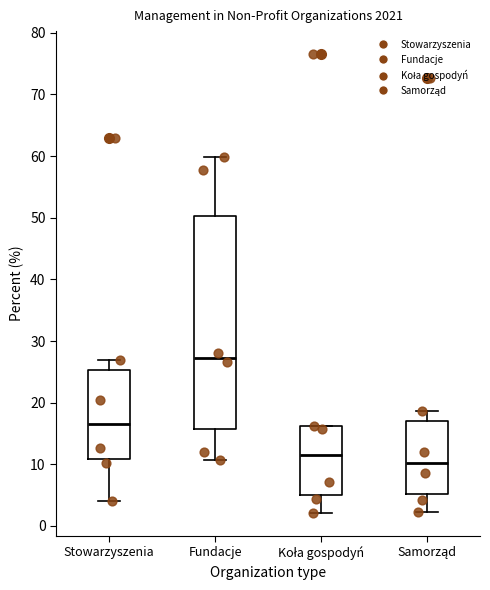

Where does the median line of the box for Samorząd sit on the y-axis? The values are not printed on the chart, so give them approximately, as read against the axis.

10